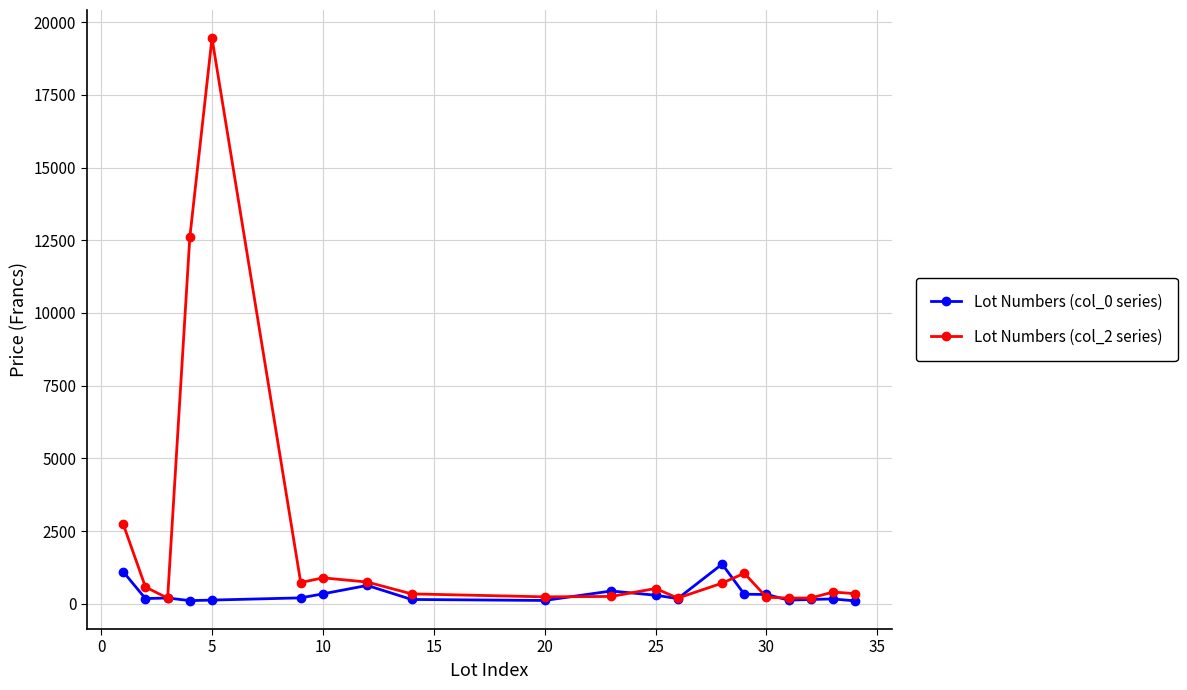

Which series has the largest range (max minus min)?

Lot Numbers (col_2 series)